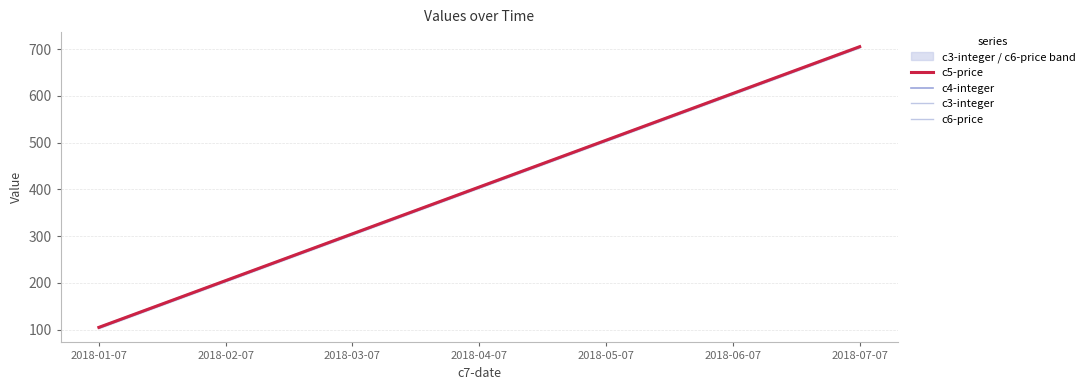

True or false: c4-integer and c6-price cross at least once.

False